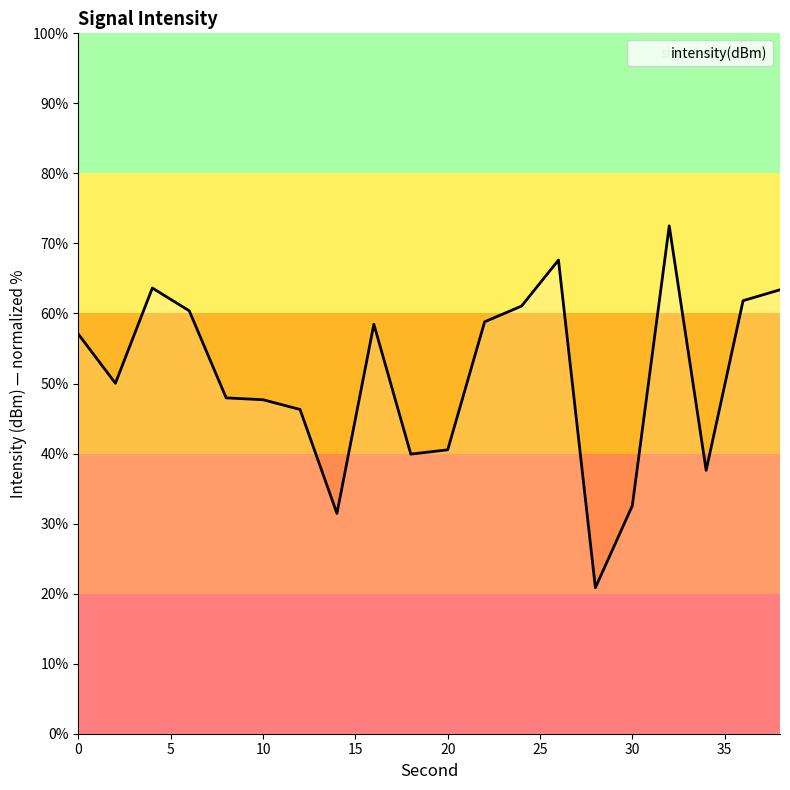

What is the difference between the maximum and minimum values?

51.7